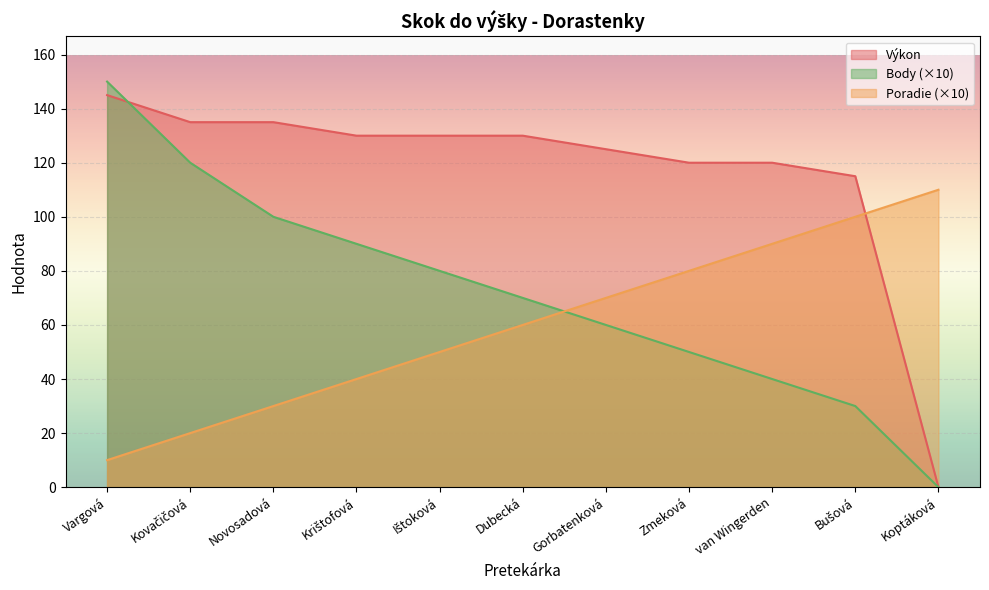

True or false: Výkon has more than 2 points higher than both neighbors.

False